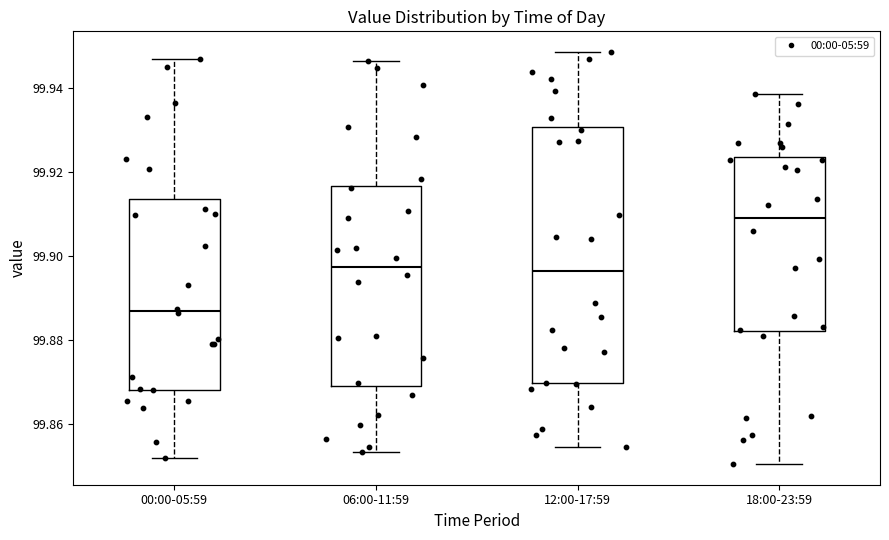

Which box's median line is the lowest?

00:00-05:59